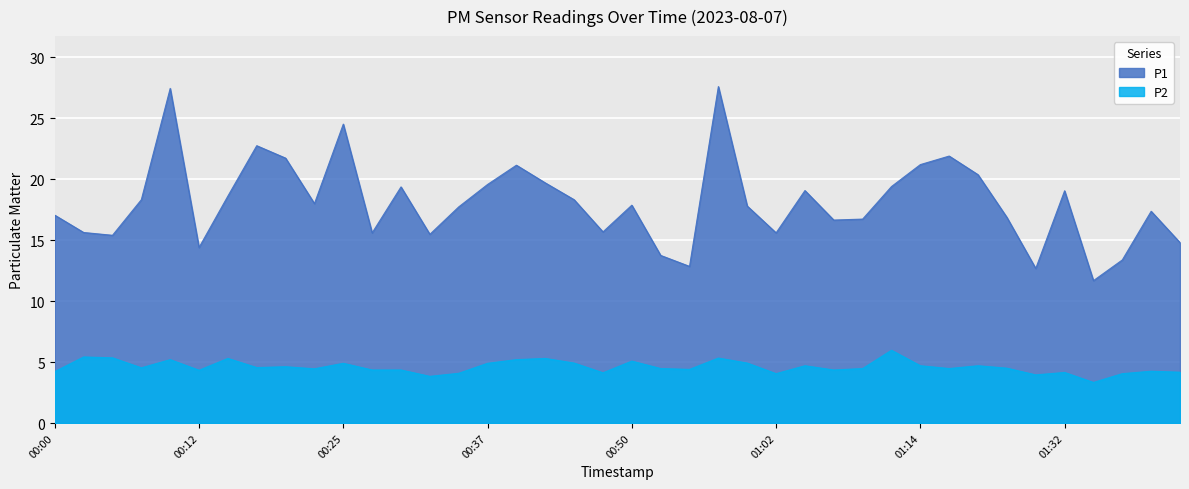

What is the difference between the maximum and second lowest values in the P2 series?

2.1